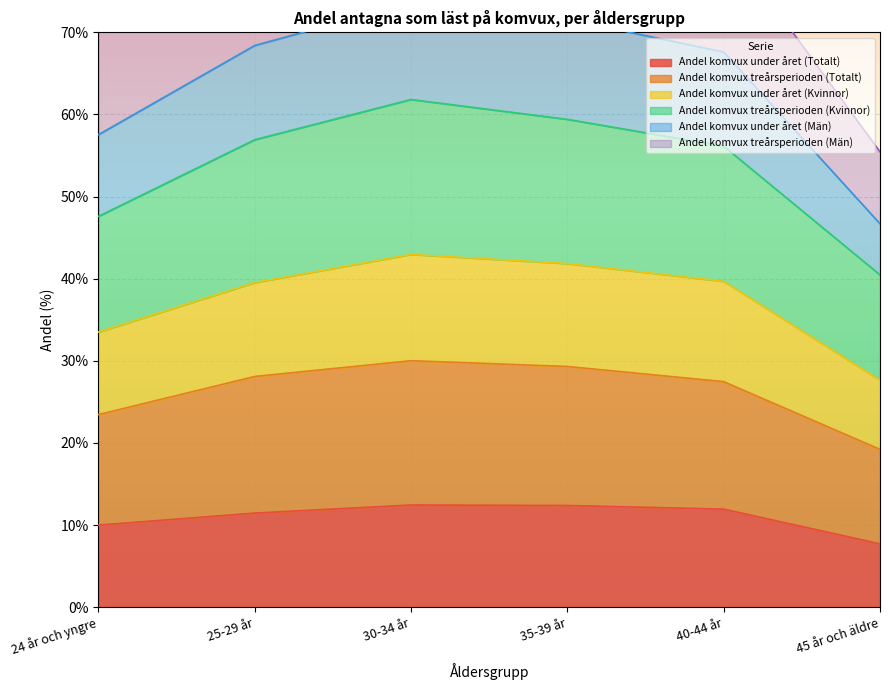

True or false: Andel komvux under året (Kvinnor) and Andel komvux under året (Totalt) intersect in this chart.

False